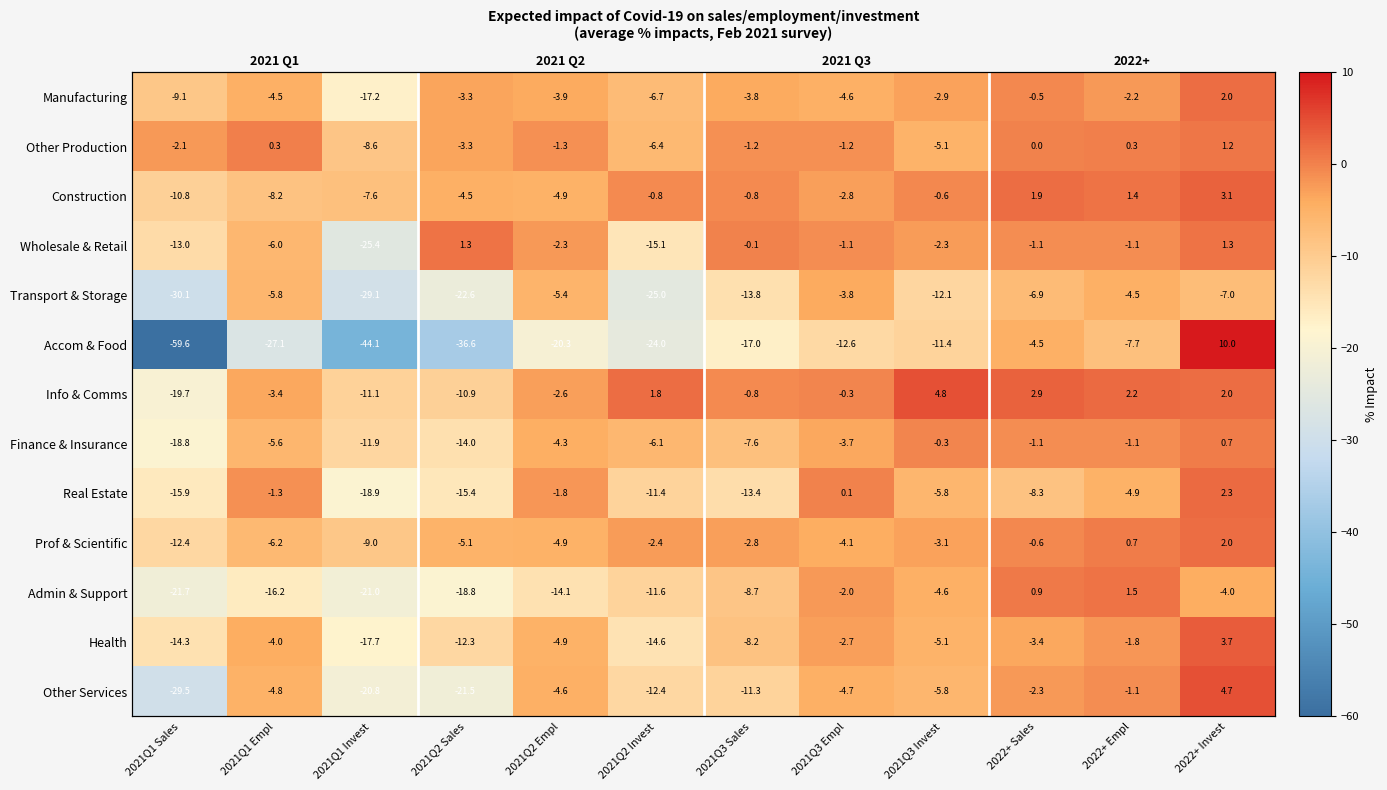

What is the greatest value displayed?

10.0